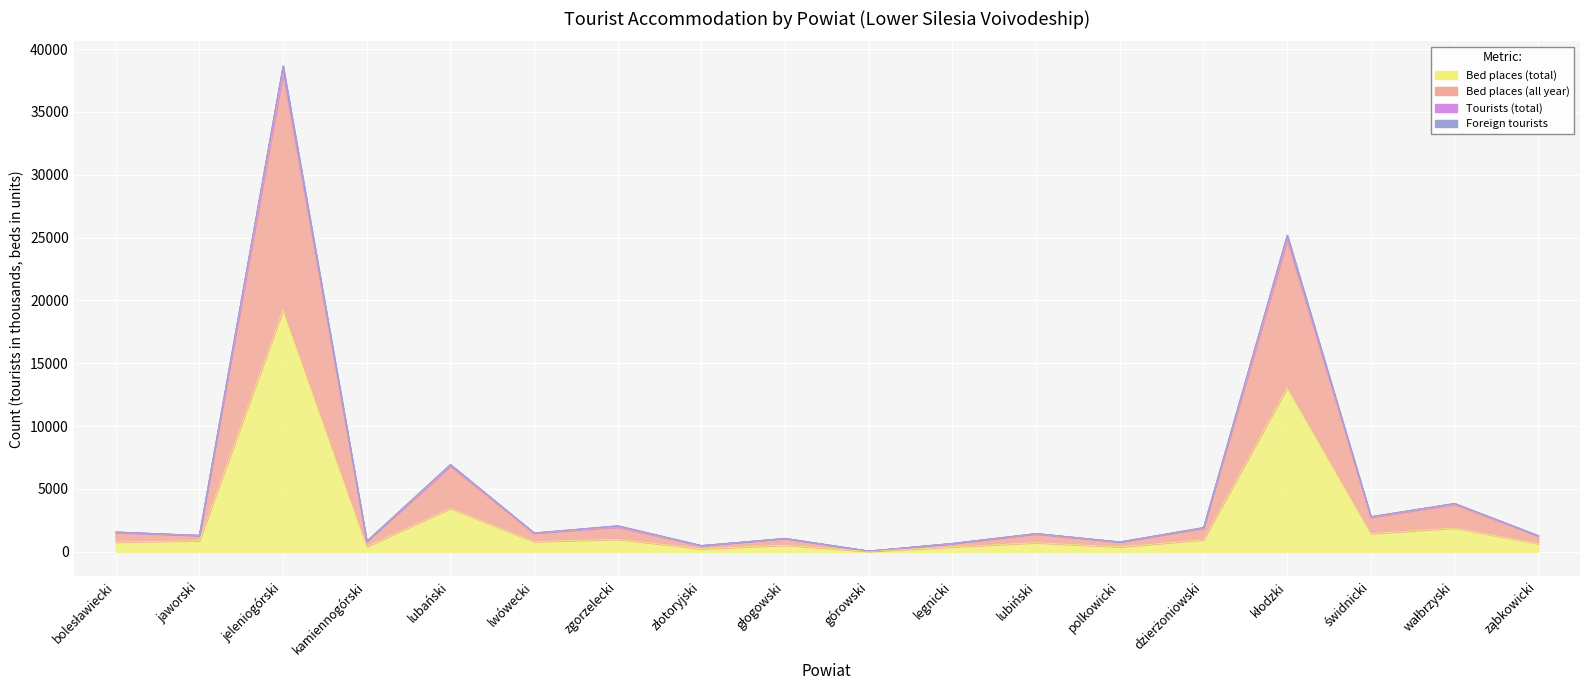

How many interior local peaks does the Tourists (total) series have?

7